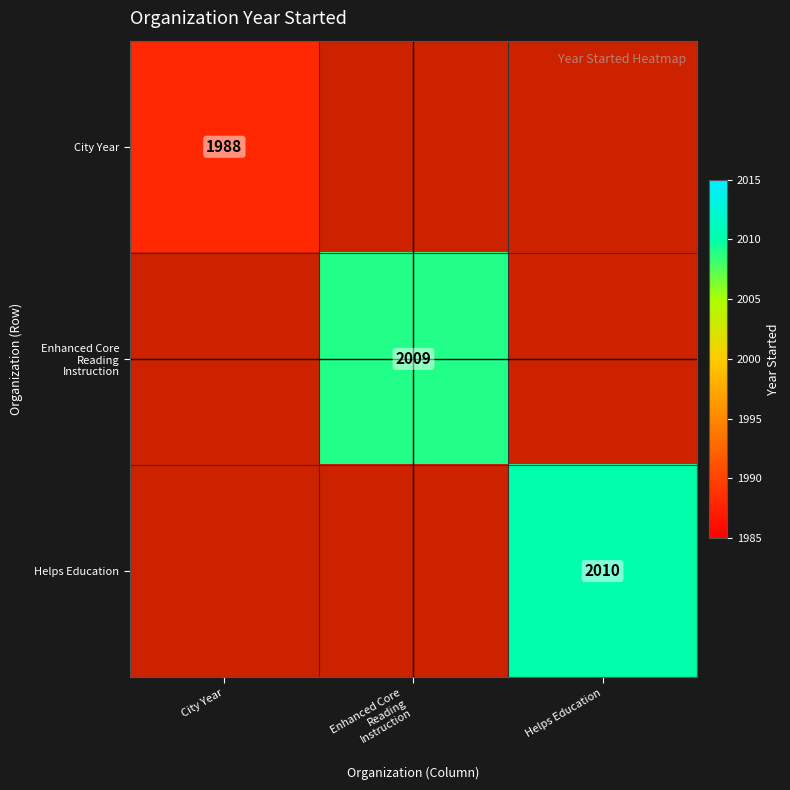

Where is Enhanced Core Reading Instruction nearest to the value 1004?

City Year